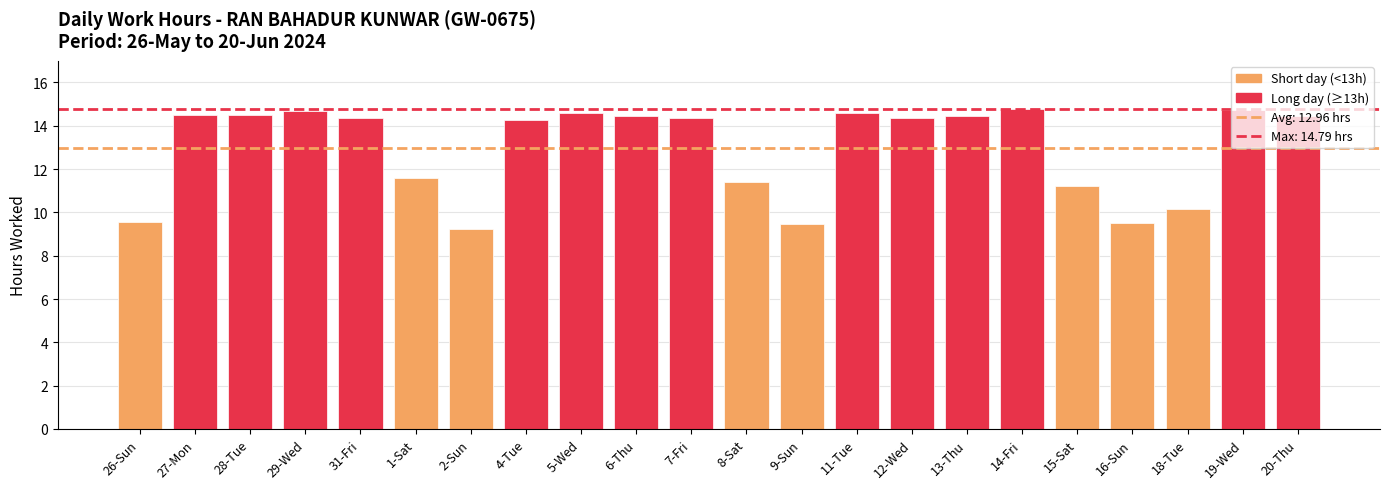

Where does the data first go above 14?

27-Mon